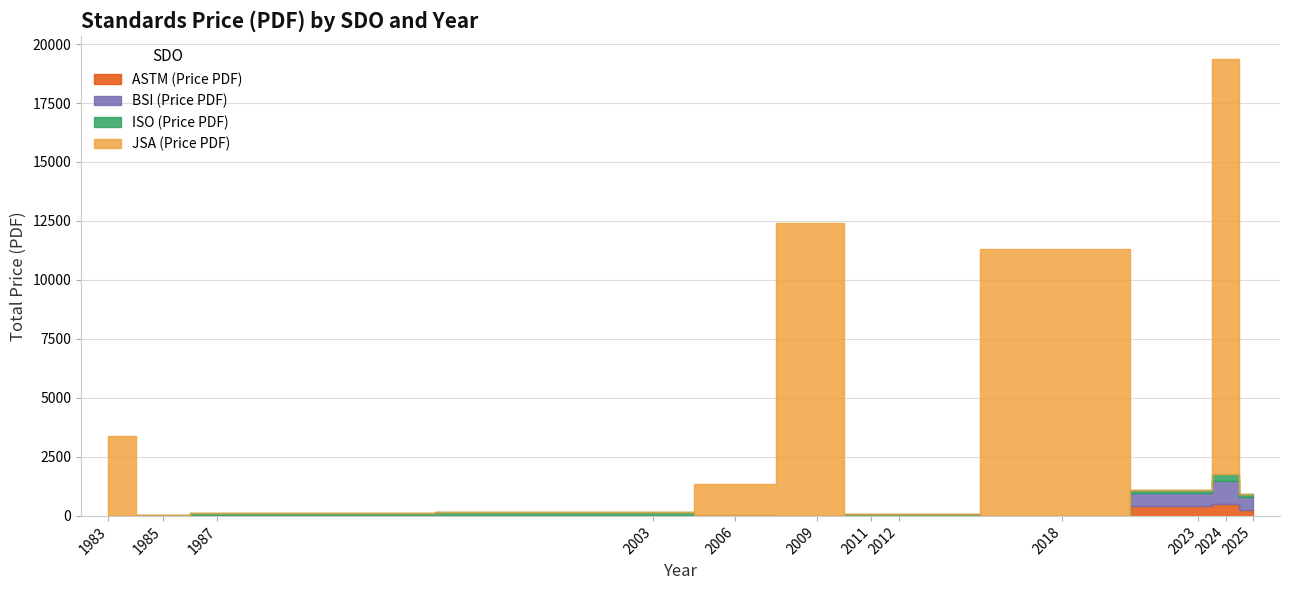

What is the sum of the Price (PDF) values at 2011 and 2012?

163.0